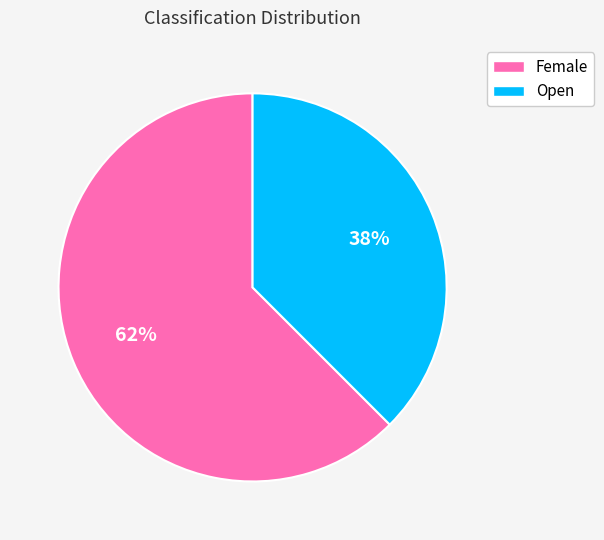

Which slice is the largest?

Female